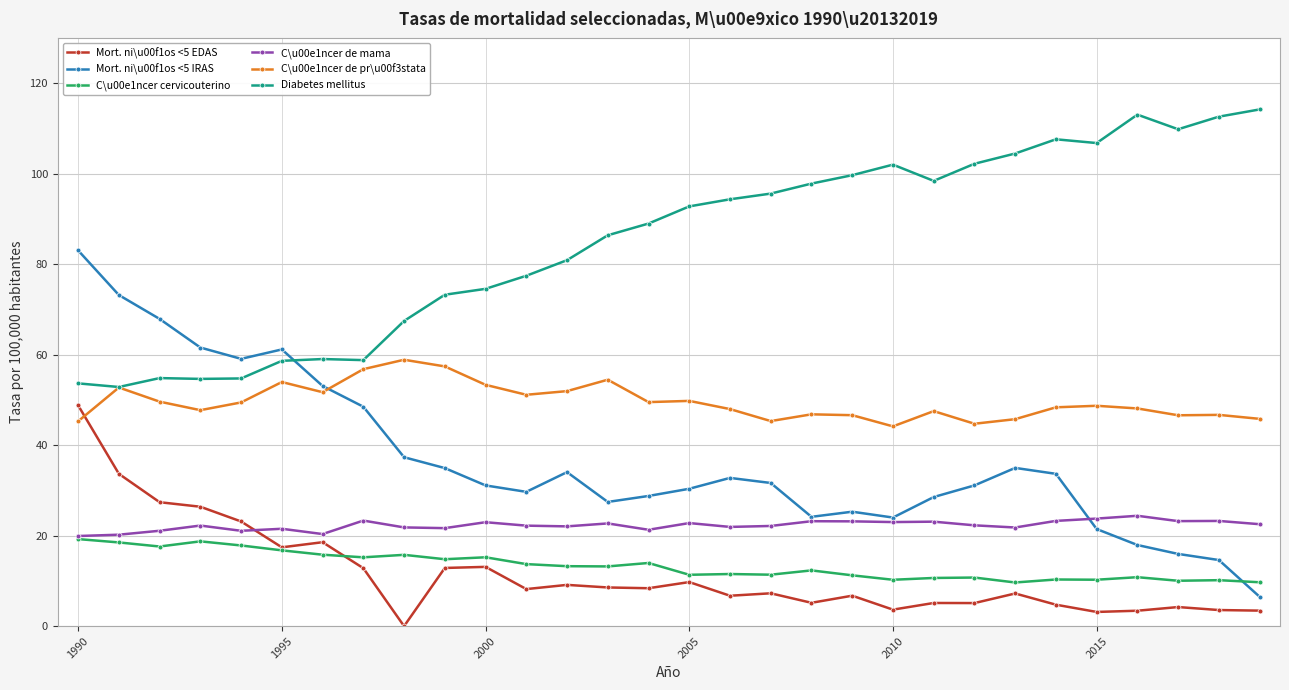

What is the highest value of the C\u00e1ncer de pr\u00f3stata series?

58.9